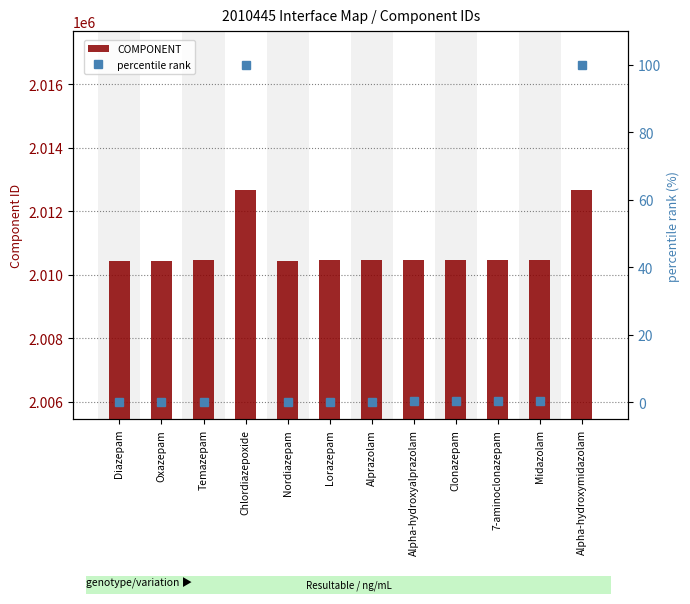

Reading right to left, extract all data points from this chart.

COMPONENT: 2012677.0	2010459.0	2010455.0	2010454.0	2010453.0	2010452.0	2010451.0	2010448.0	2012676.0	2010450.0	2010449.0	2010447.0
percentile rank: 100.0	0.5	0.4	0.3	0.3	0.2	0.2	0.0	100.0	0.1	0.1	0.0